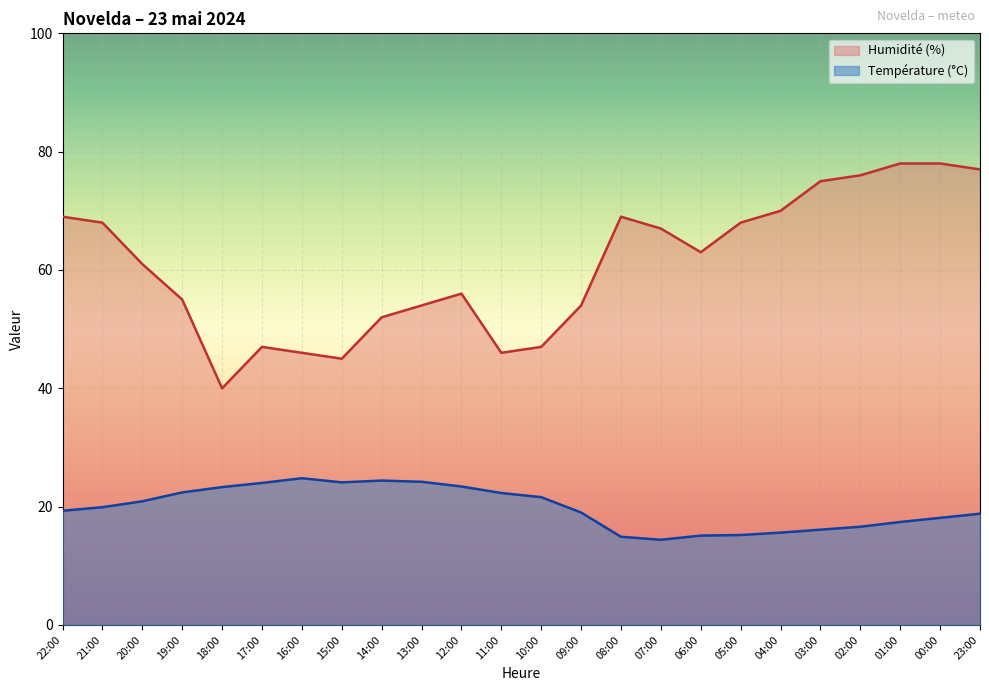

How many values in the Température (°C) series exceed 19?

13